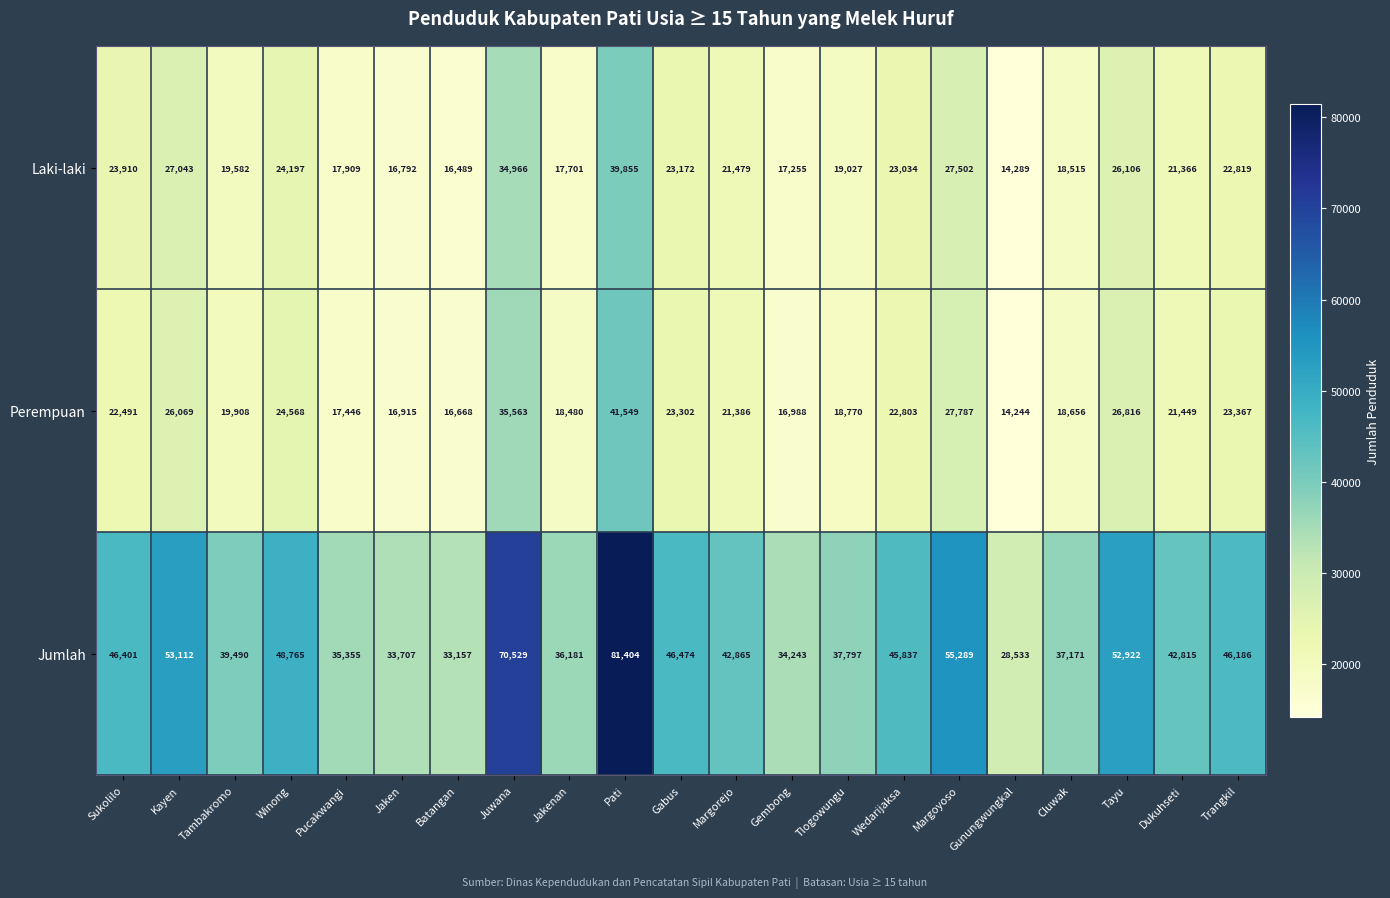

What is the highest value of the Perempuan series?

41549